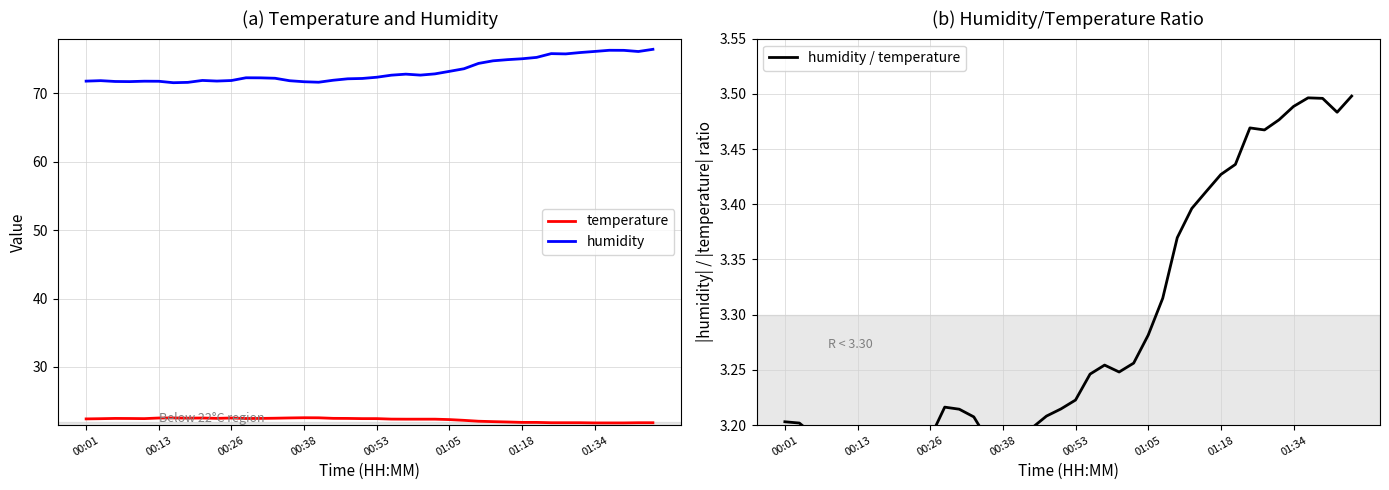

What are all the series names shown in the legend?

temperature, humidity, humidity / temperature